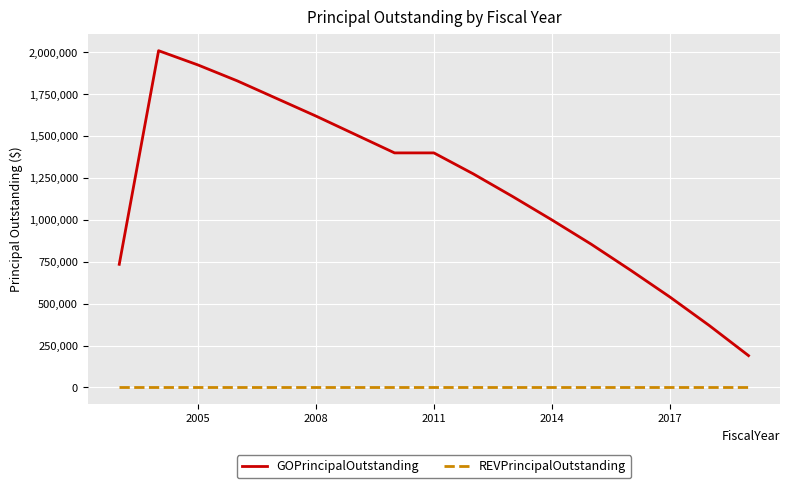

Rank the series by their average value, from lowest to highest.

REVPrincipalOutstanding, GOPrincipalOutstanding